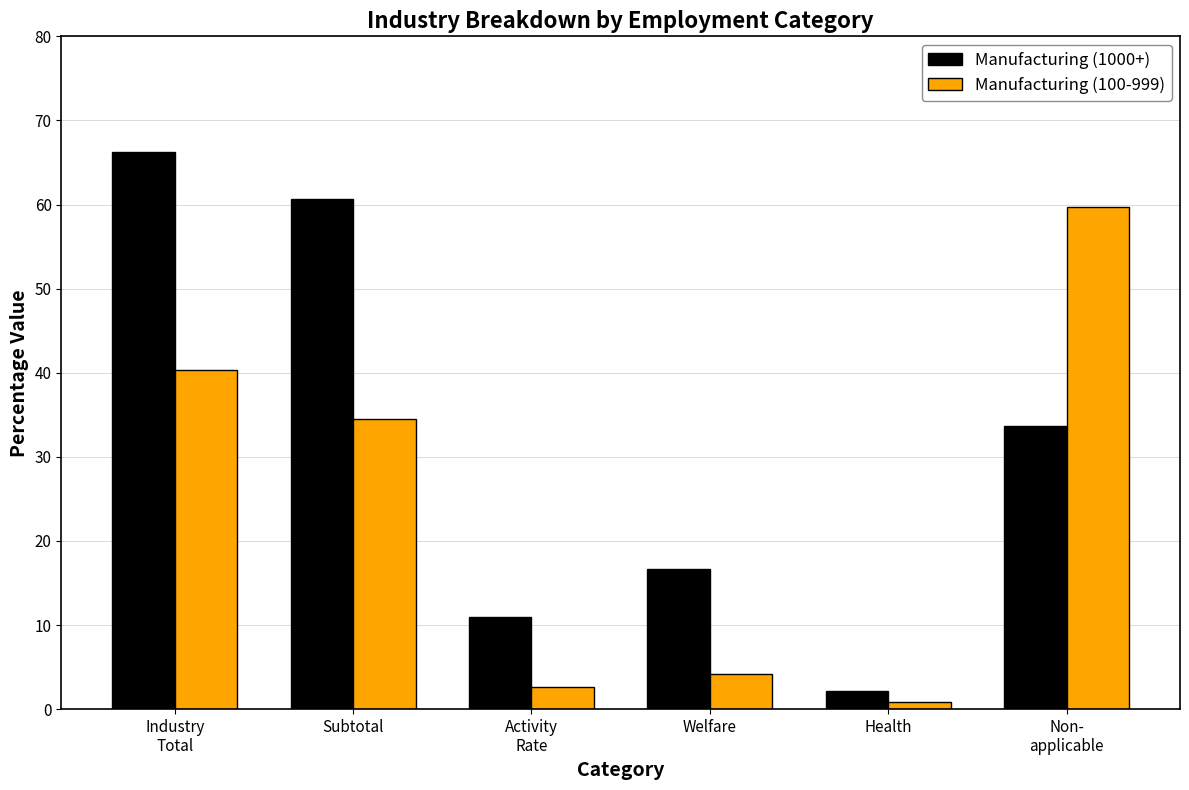

What is the maximum value shown in the chart?

66.3